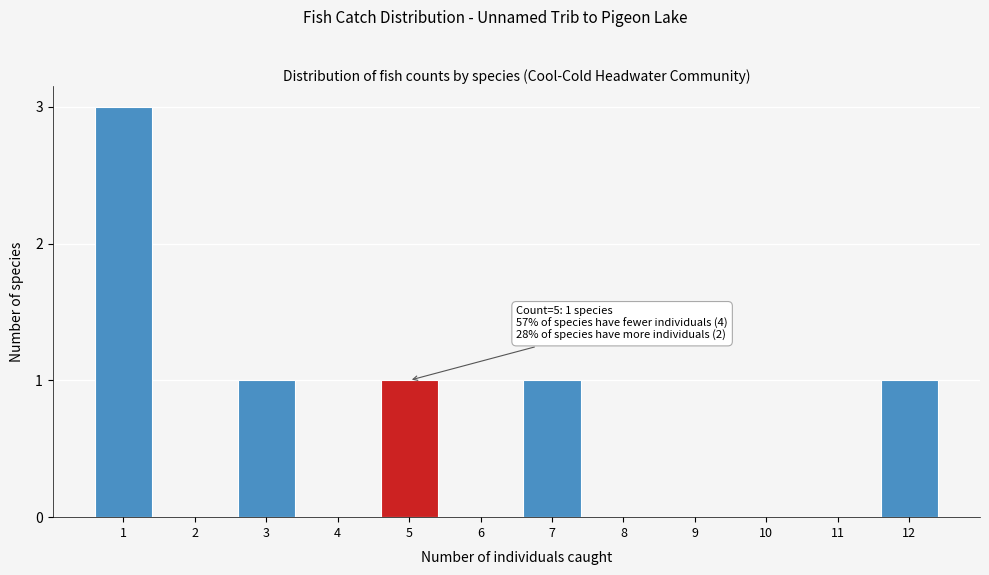

Reading left to right, extract all data points from this chart.

1=3	2=0	3=1	4=0	5=1	6=0	7=1	8=0	9=0	10=0	11=0	12=1